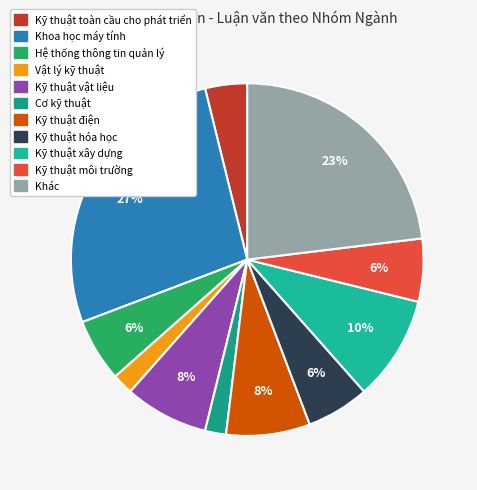

Which has a higher value, Kỹ thuật hóa học or Vật lý kỹ thuật?

Kỹ thuật hóa học